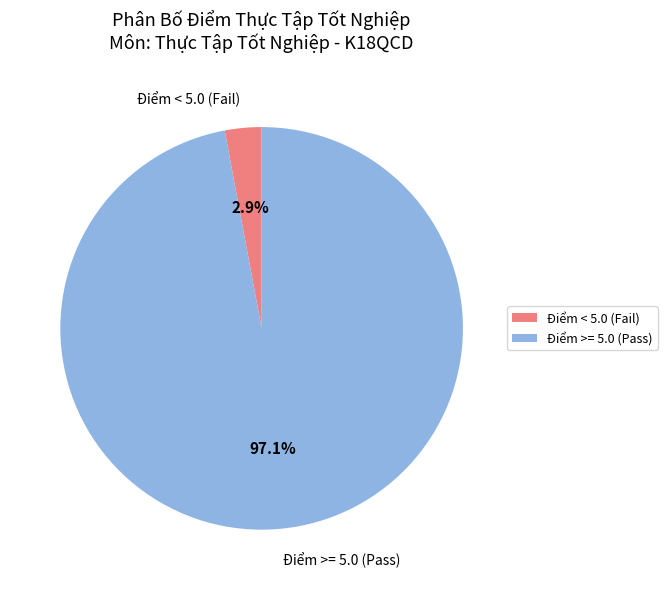

What is the total percentage of Điểm < 5.0 (Fail) and Điểm >= 5.0 (Pass)?

100.0%